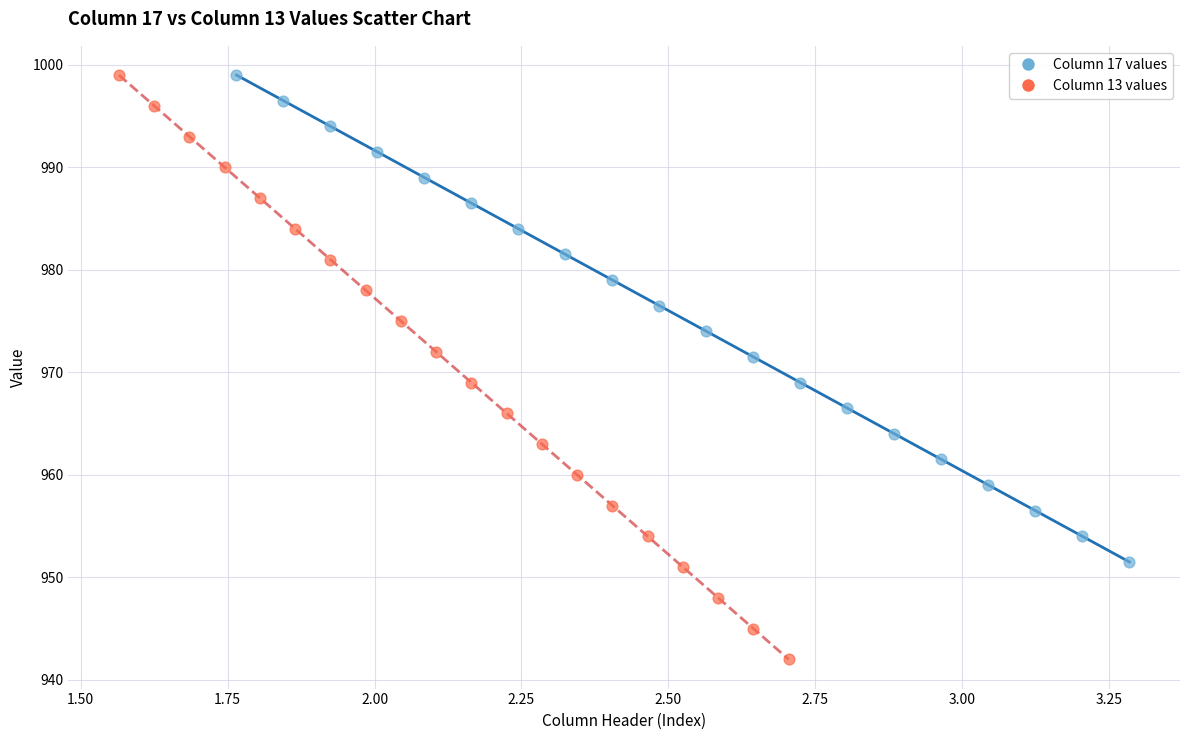

Which series has the largest Y range (max minus min)?

Column 13 values